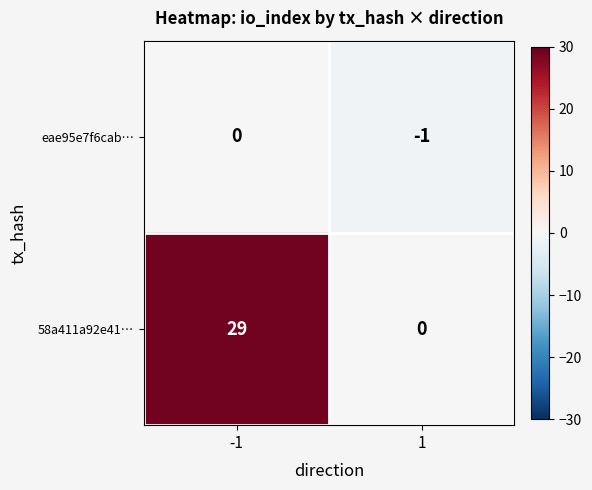

What is the total value across all series at -1?

29